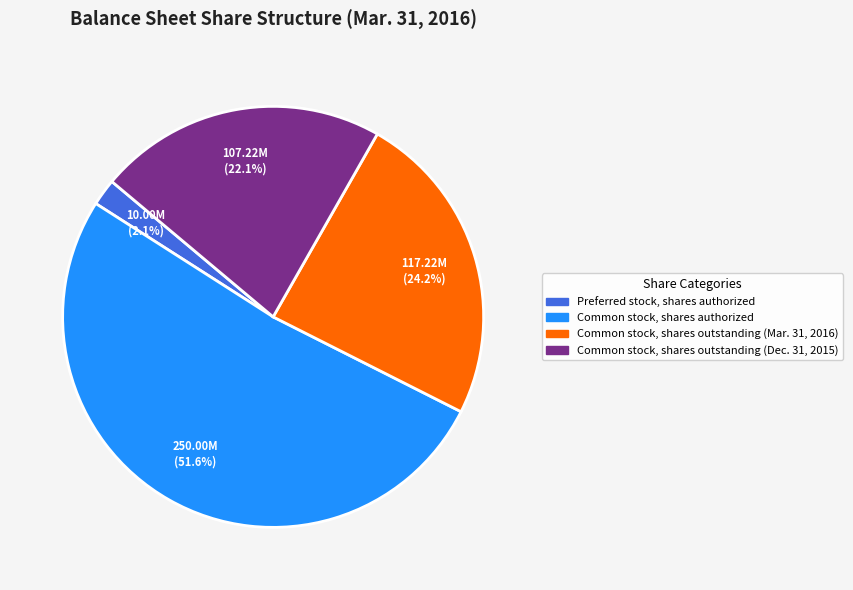

Count the number of slices in the pie.

4